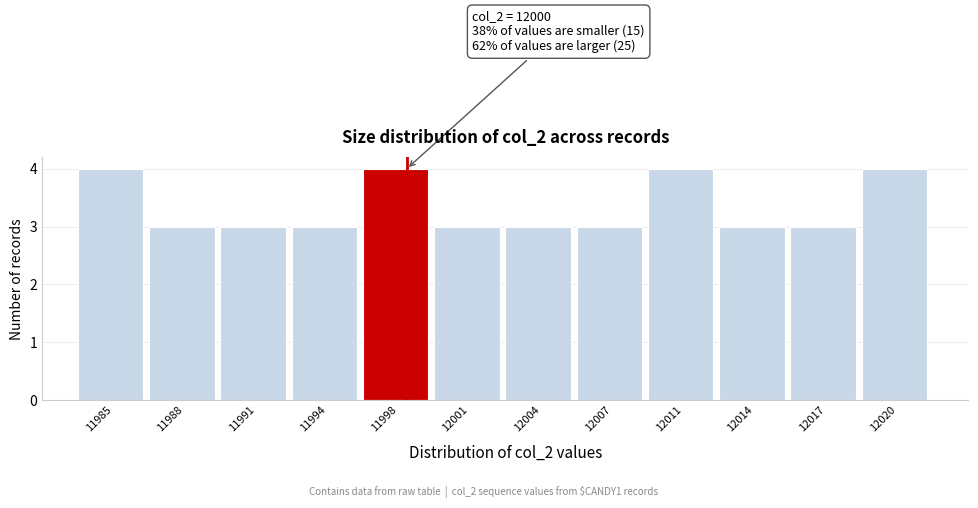

Reading right to left, what are all the values shown in this chart?

4	3	3	4	3	3	3	4	3	3	3	4